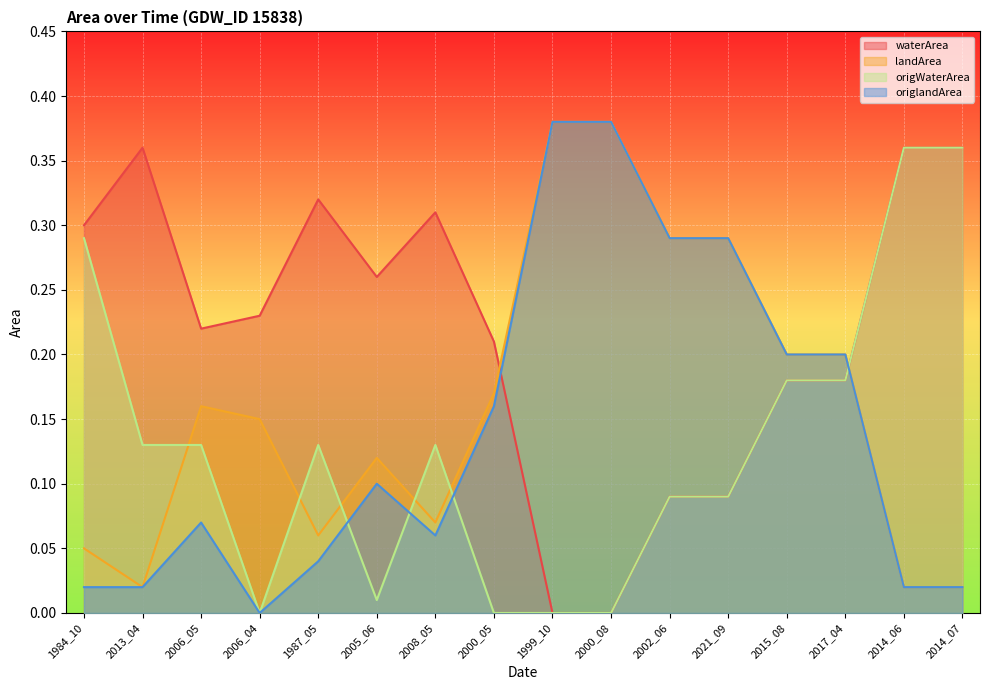

True or false: landArea and origlandArea cross at least once.

False